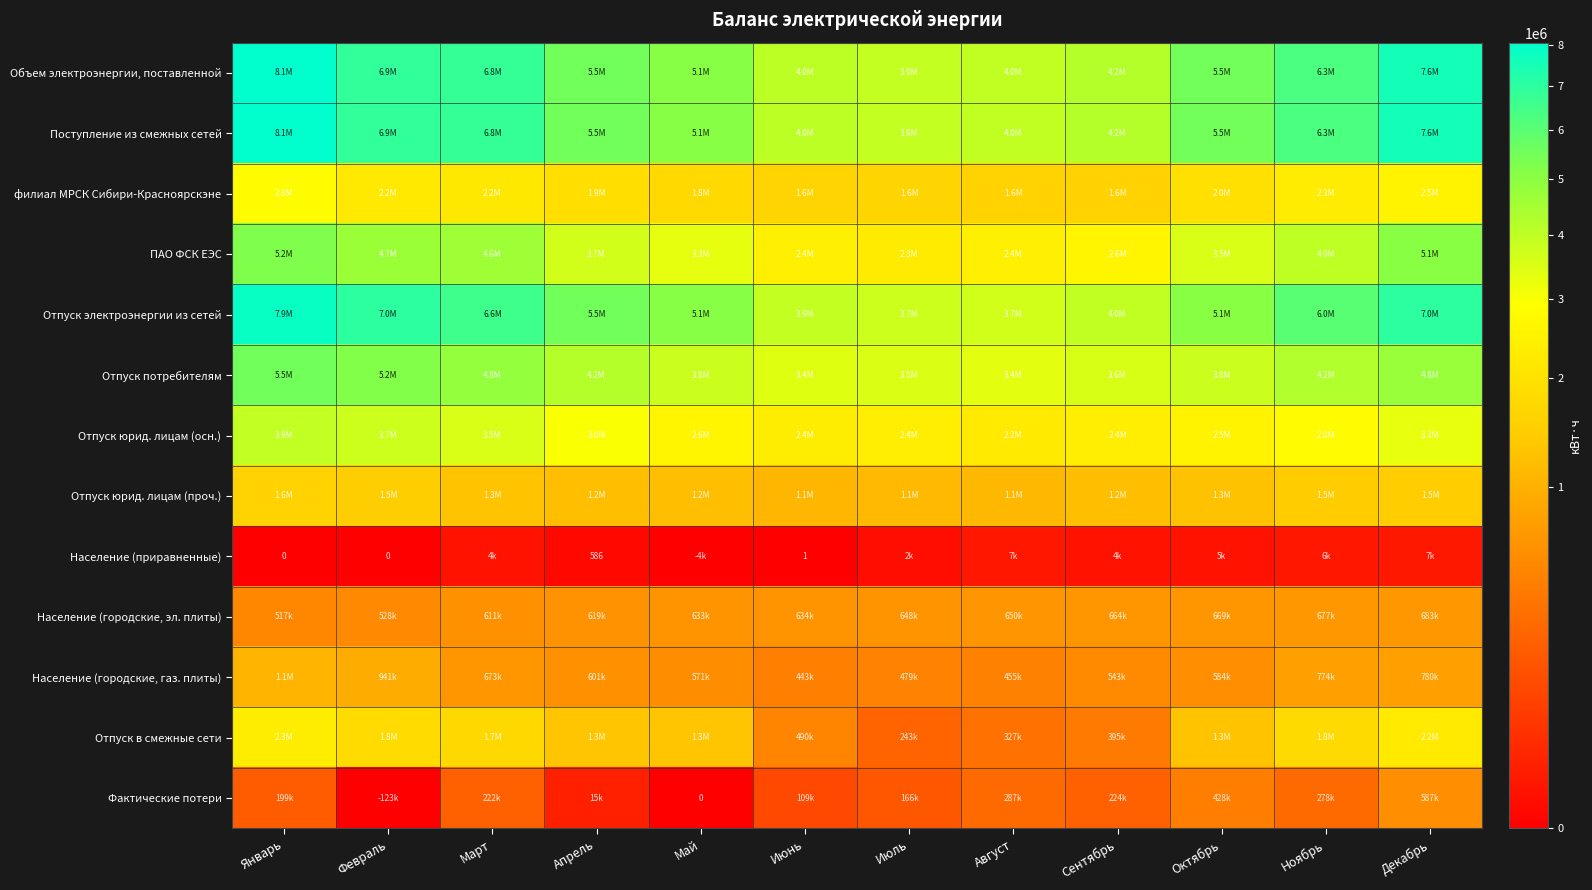

True or false: Отпуск юрид. лицам (проч.) has a value of 234495 at Август.

False